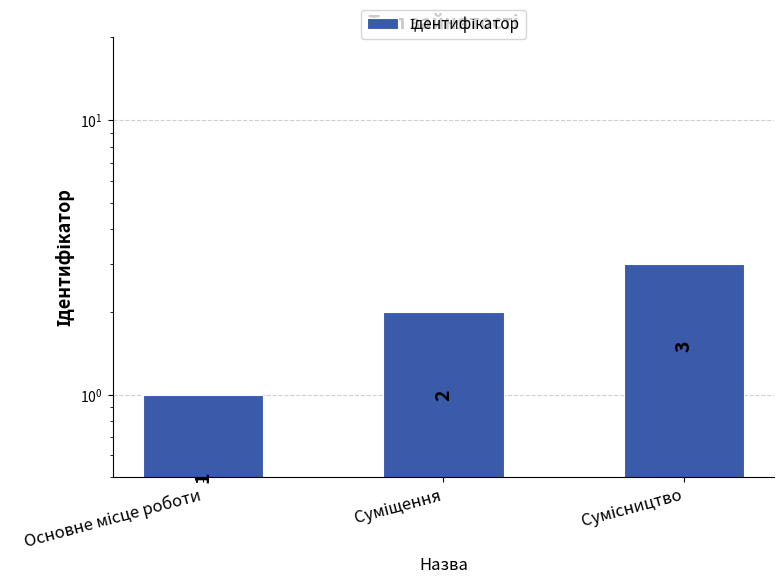

At which label is the value closest to 2?

Суміщення